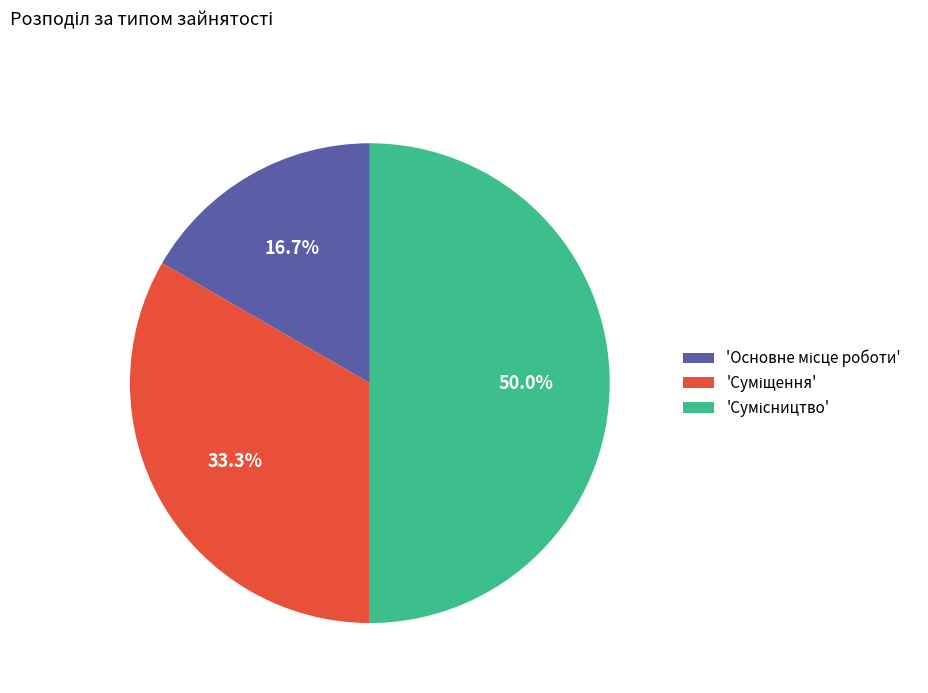

Is there a majority slice in this chart?

No